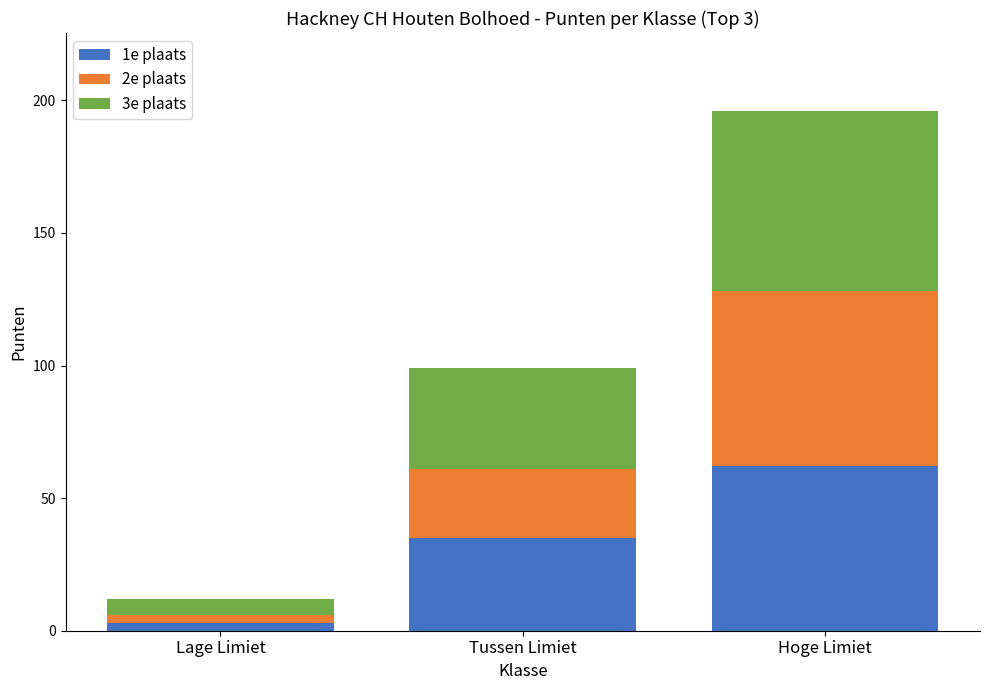

How many distinct data groups are displayed?

3